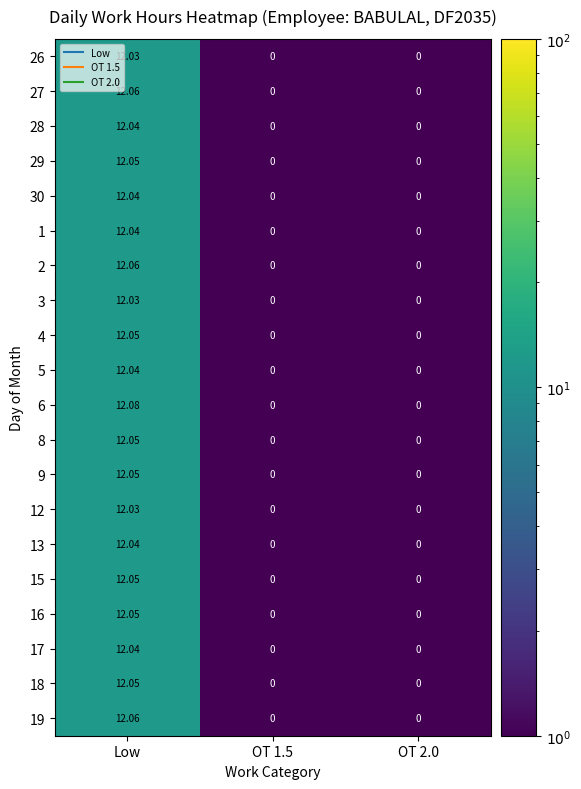

At which category is the sum across all series the highest?

Low